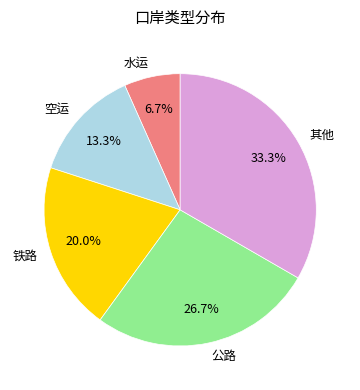

Is it true that 铁路 is 7% of the pie?

False